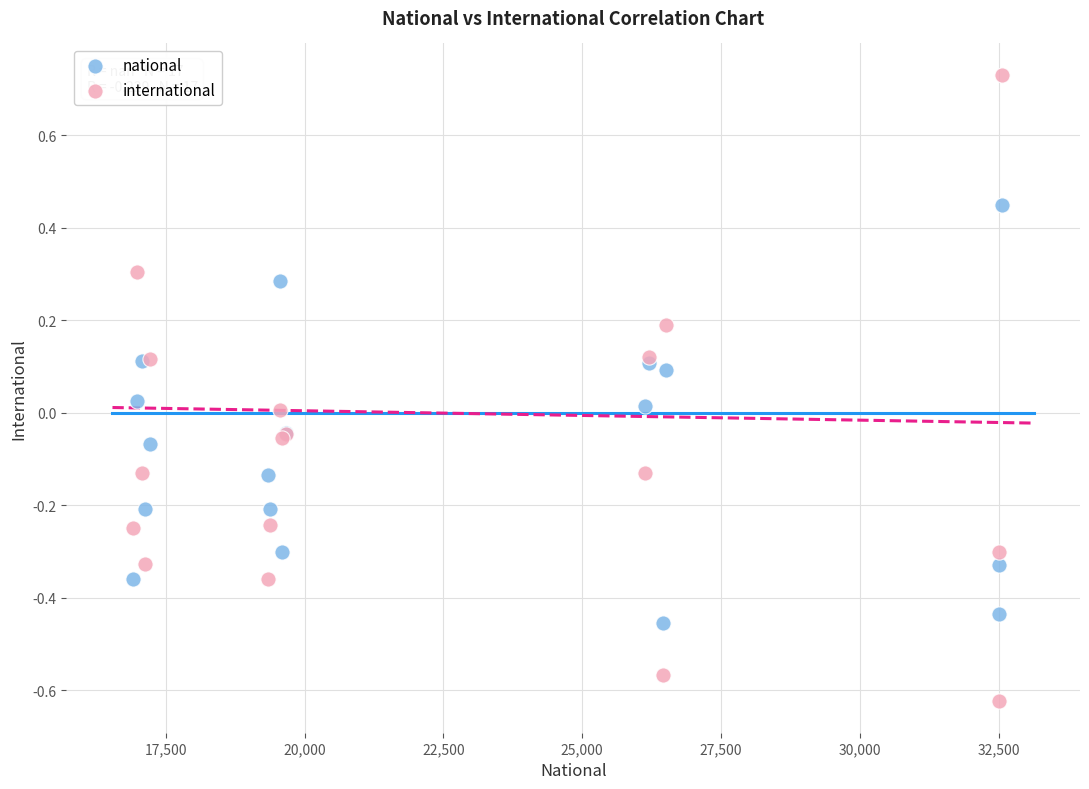

What is the X range (max minus min) for the scatter plot?

15651.3